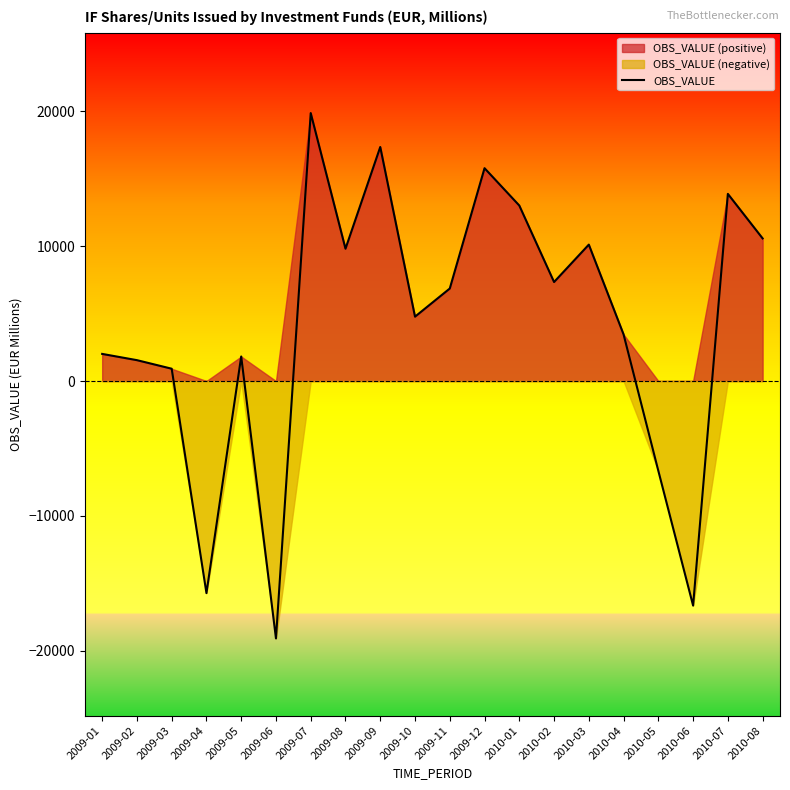

Rank the categories by value from highest to lowest.

2009-07, 2009-09, 2009-12, 2010-07, 2010-01, 2010-08, 2010-03, 2009-08, 2010-02, 2009-11, 2009-10, 2010-04, 2009-01, 2009-05, 2009-02, 2009-03, 2010-05, 2009-04, 2010-06, 2009-06